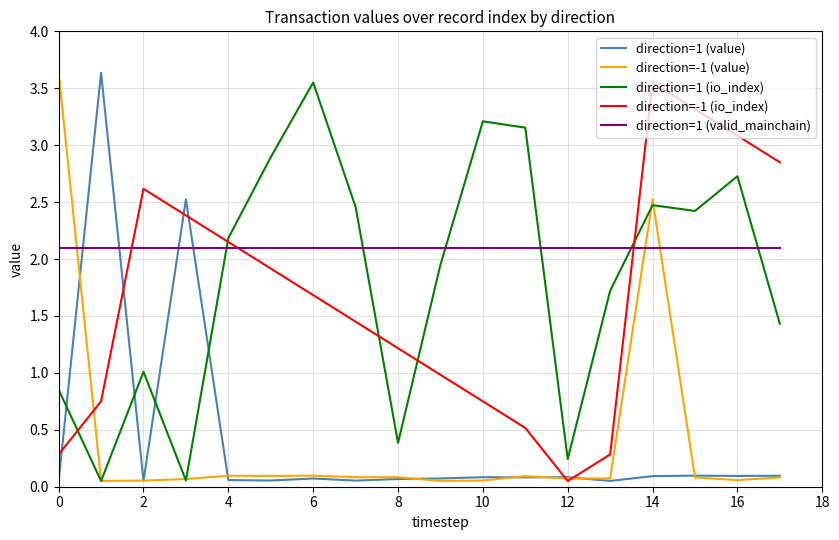

What is the maximum value for direction=1 (value)?

3.6